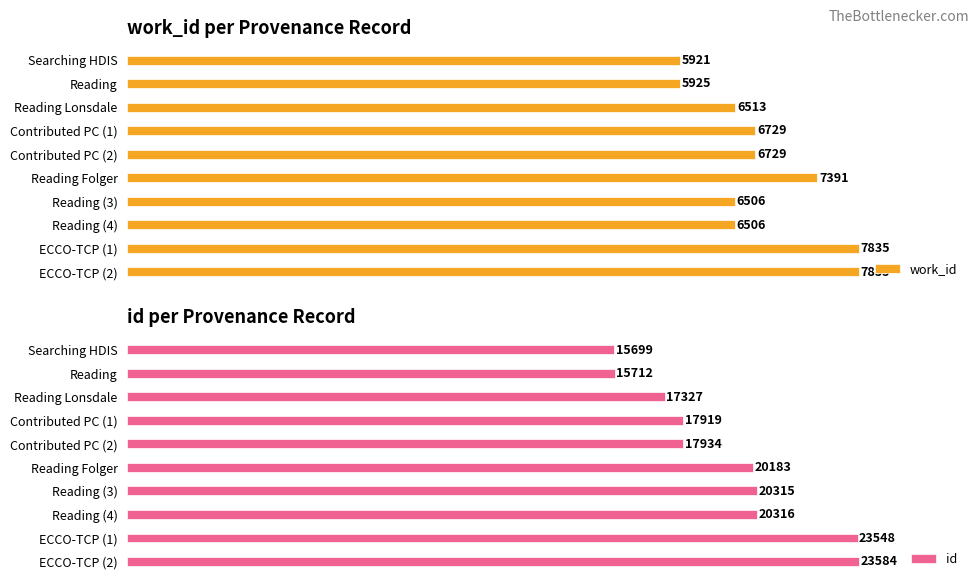

At which label does work_id reach its minimum?

Searching HDIS